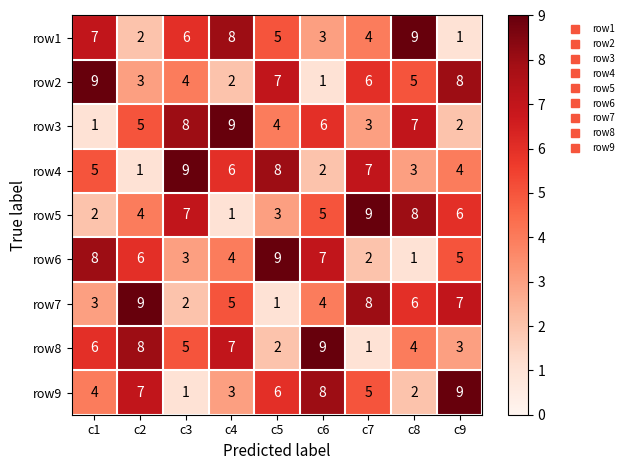

What is the highest value of the row2 series?

9